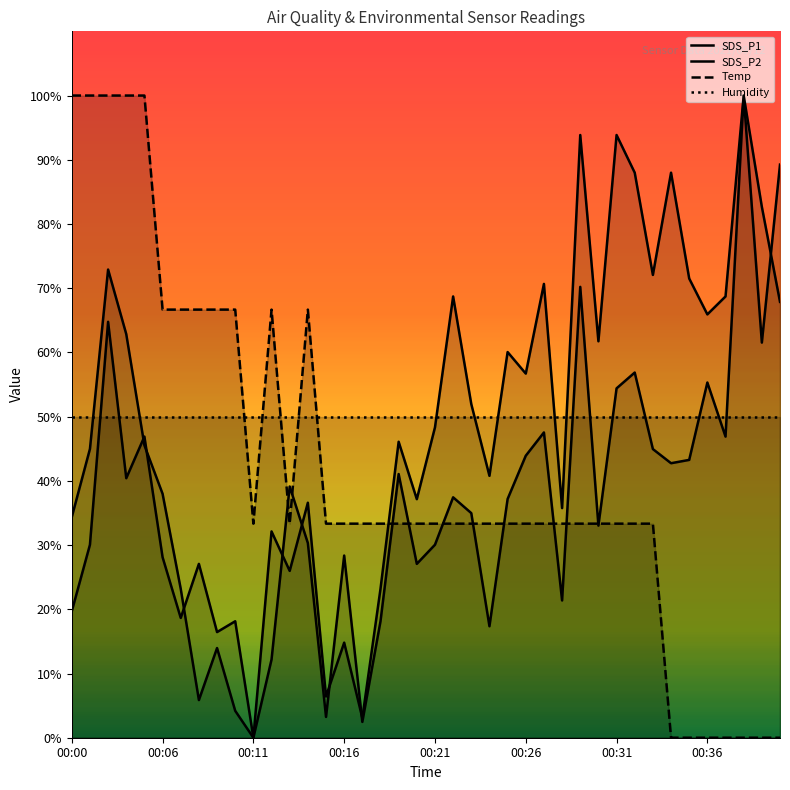

The value of SDS_P2 at 17 is 23.2. True or false?

True